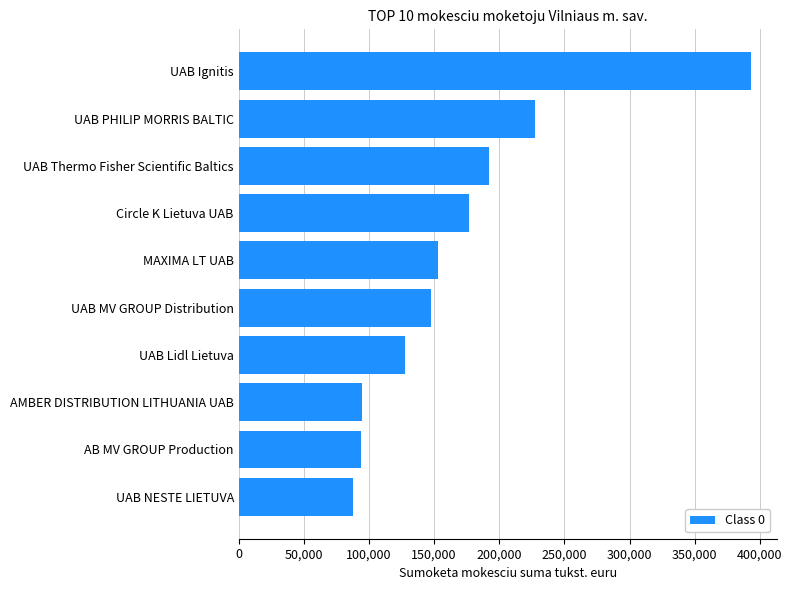

How many bars are there in total?

10